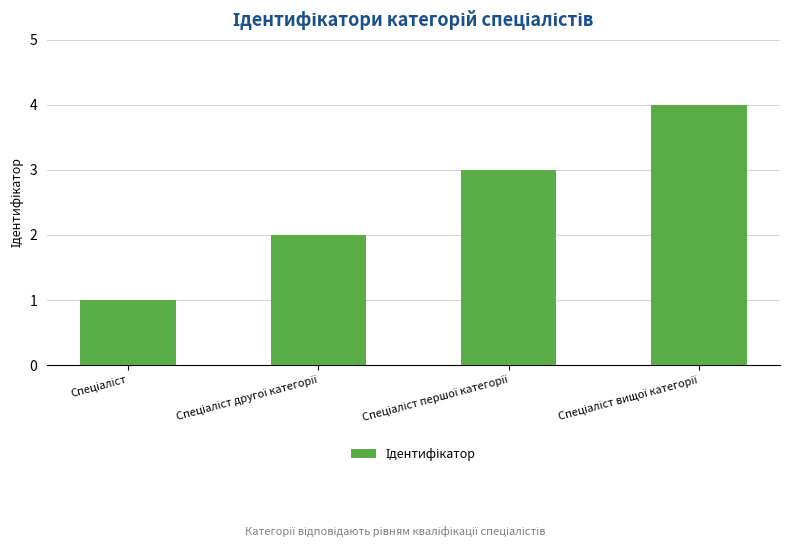

What is the greatest value displayed?

4